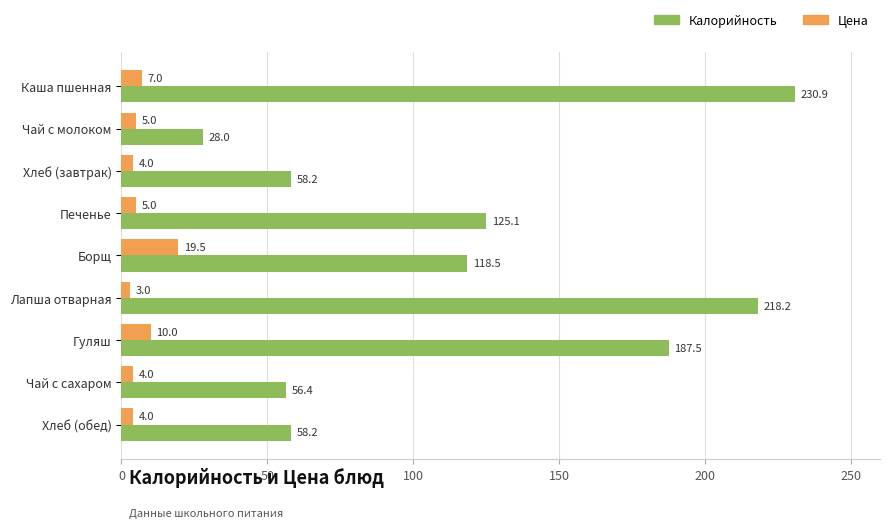

List the series in order of their peak value, lowest first.

Цена, Калорийность